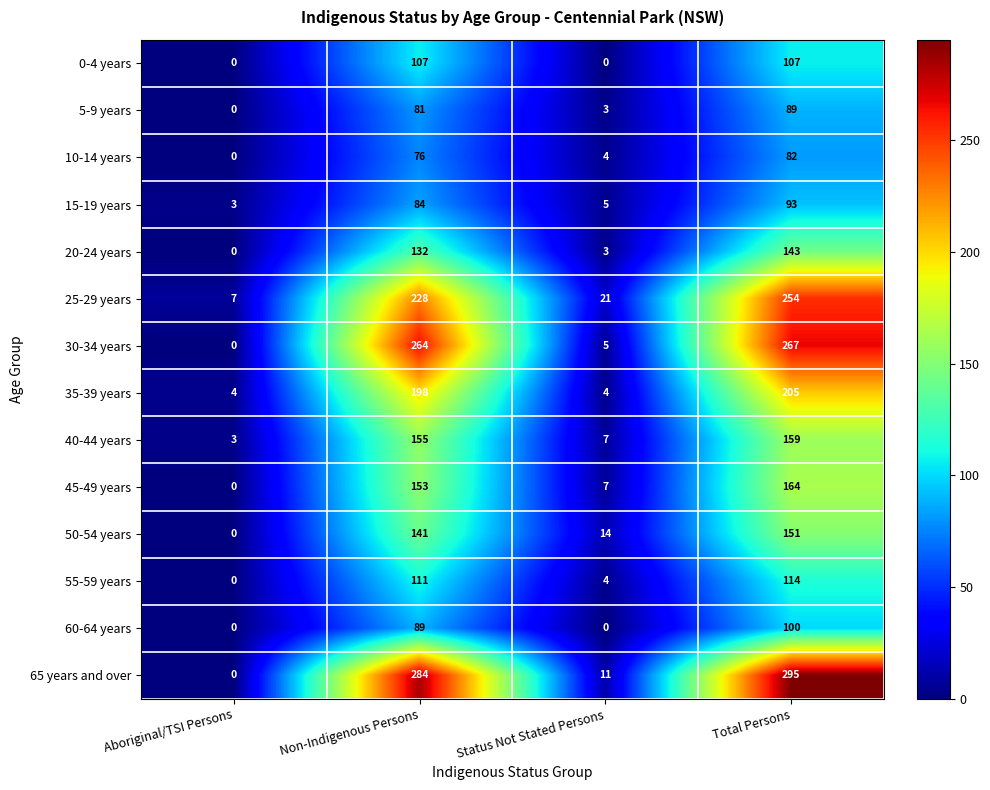

At which label does 45-49 years reach its minimum?

Aboriginal/TSI Persons